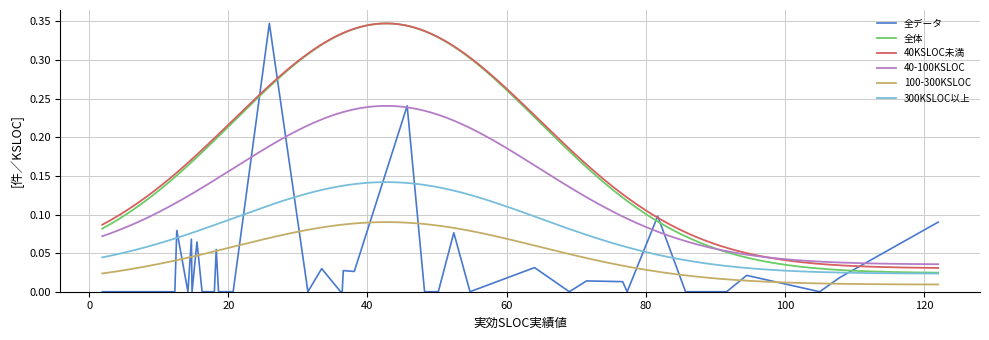

The chart shows a value of -0.1 at 17. True or false?

False